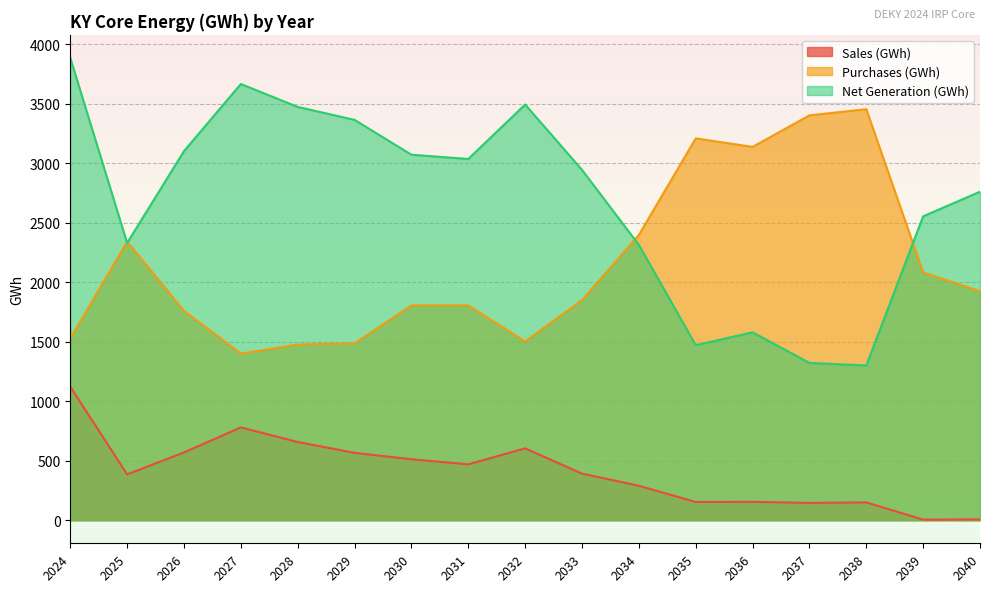

At which label does Net Generation (GWh) first exceed 2943?

2024